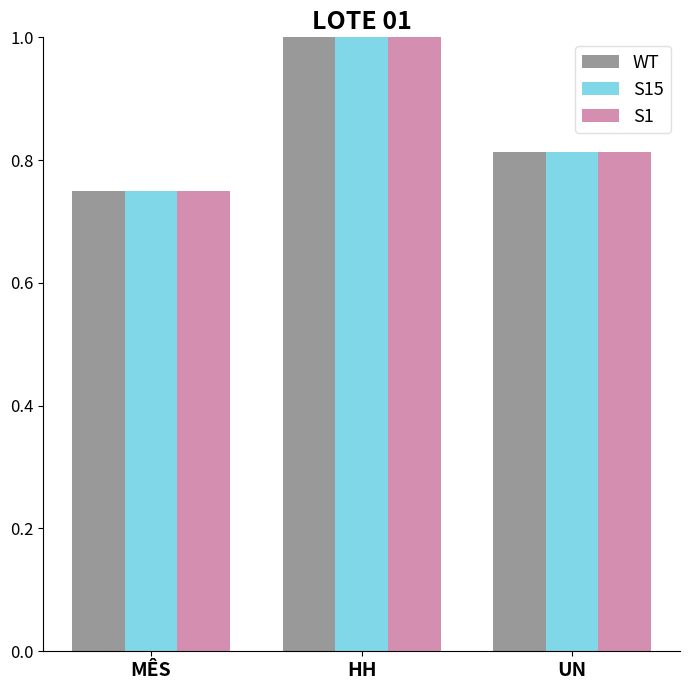

Is the value of S1 at HH greater than the value of S15 at MÊS?

Yes